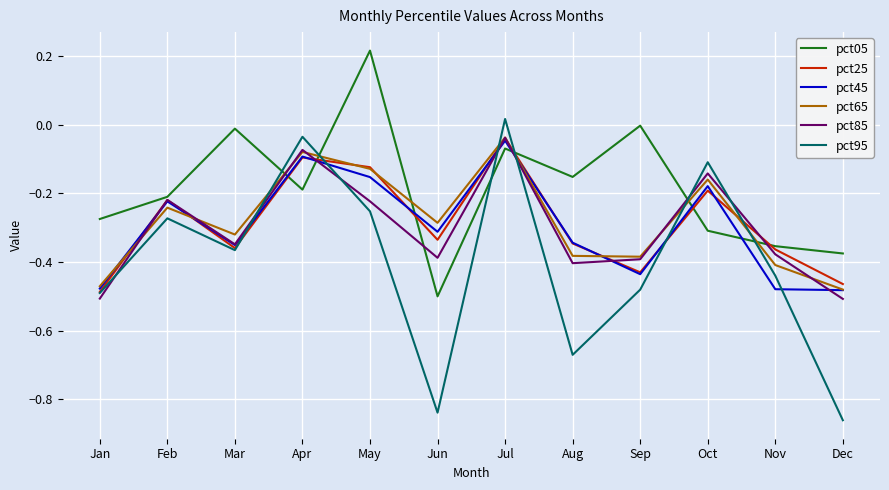

How many interior local valleys does the pct25 series have?

3